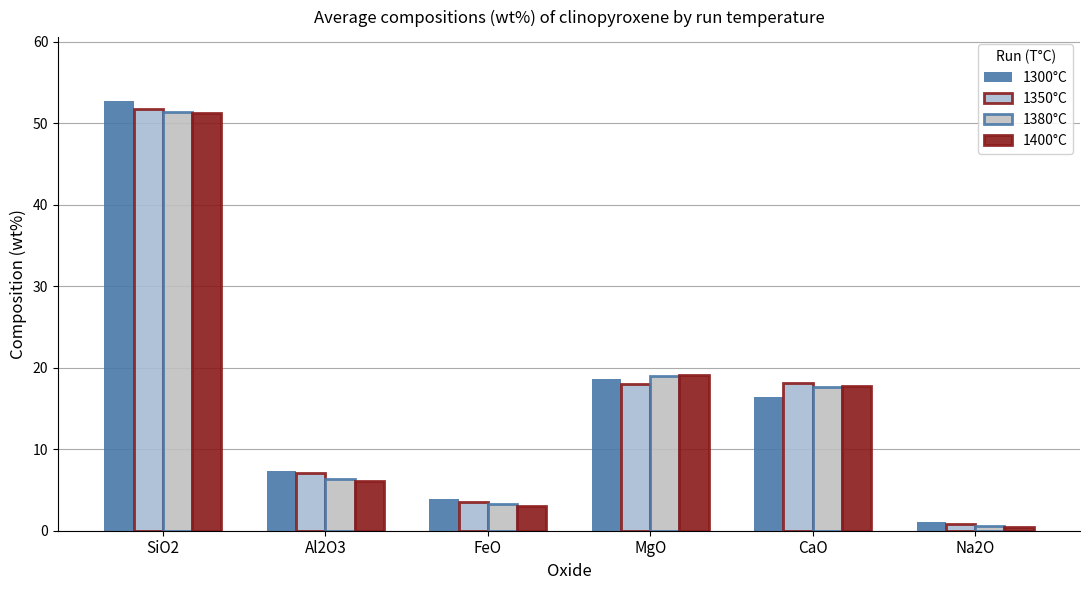

What is the value of the 1380°C bar at the 2nd from the left?

6.4